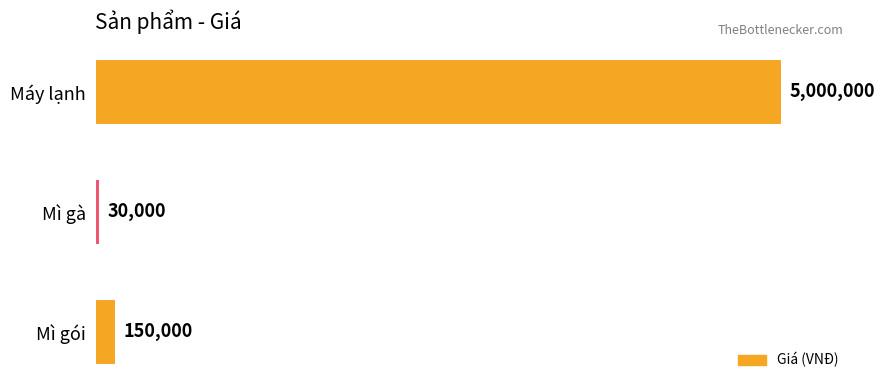

Does the chart contain any negative values?

No